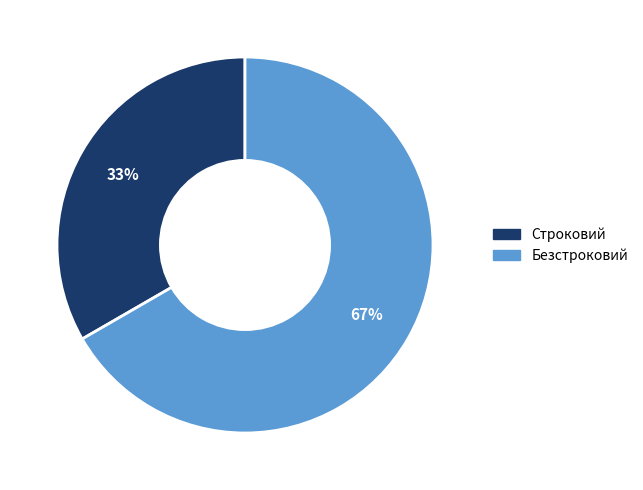

Between Строковий and Безстроковий, which is larger?

Безстроковий